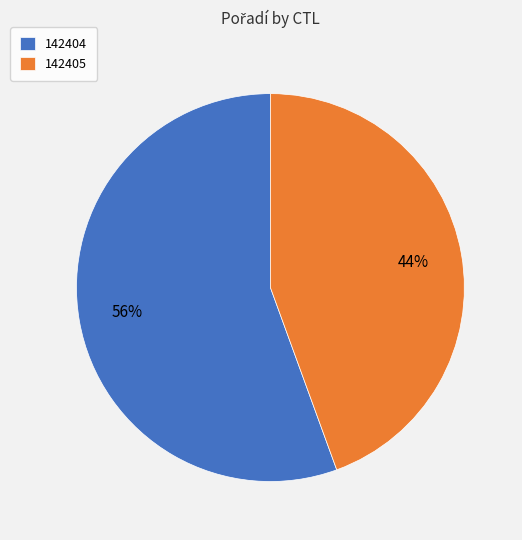

Between 142405 and 142404, which is larger?

142404